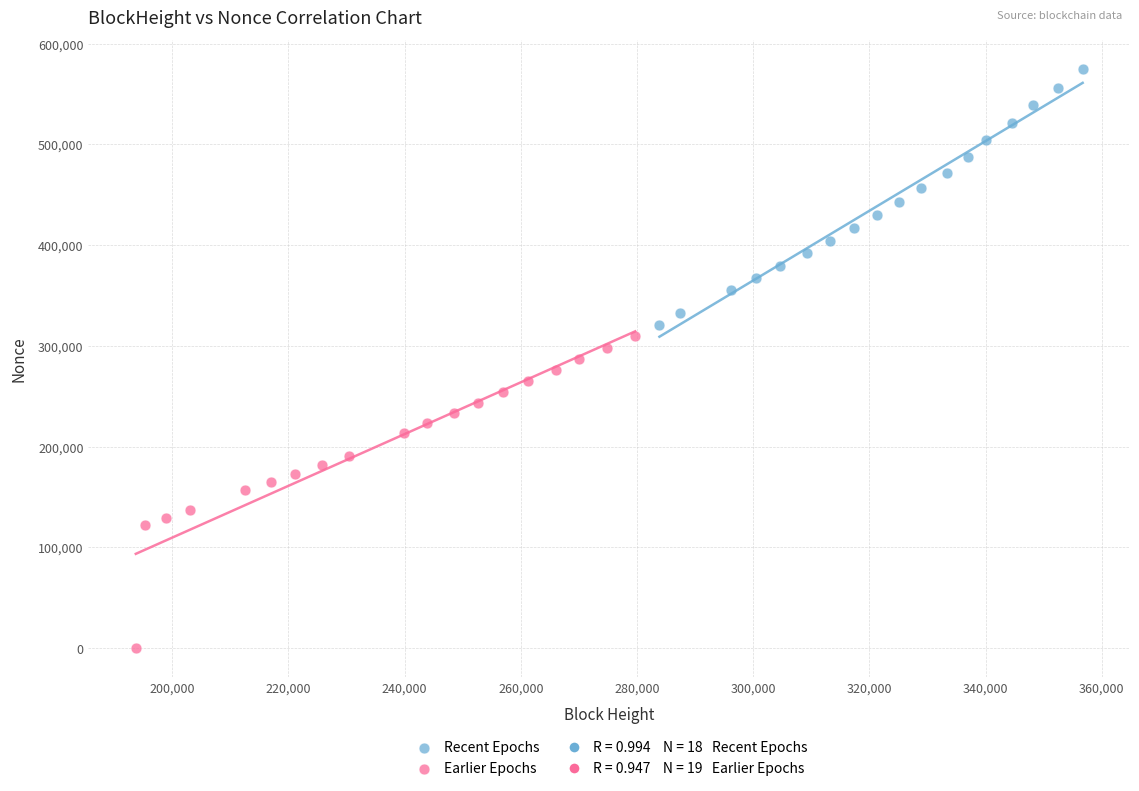

Which series reaches the minimum Y coordinate?

Earlier Epochs